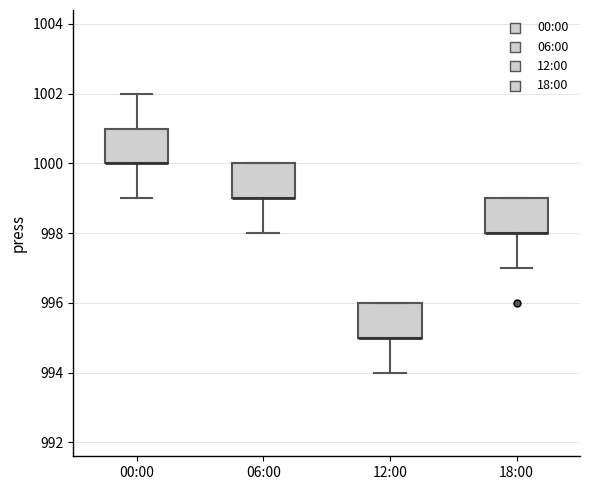

Reading left to right, transcribe this box plot: for each box, give where its median line is, the range the box spans, and where its two whiskers end, as read against the y-axis. The values are not printed on the chart, so give them approximately, as read against the axis.

00:00: median 1000 (drawn on the box's lower edge), box 1000 to 1001, whiskers 999 to 1002
06:00: median 999 (drawn on the box's lower edge), box 999 to 1000, whiskers 998 to 1000
12:00: median 995 (drawn on the box's lower edge), box 995 to 996, whiskers 994 to 996
18:00: median 998 (drawn on the box's lower edge), box 998 to 999, whiskers 997 to 999